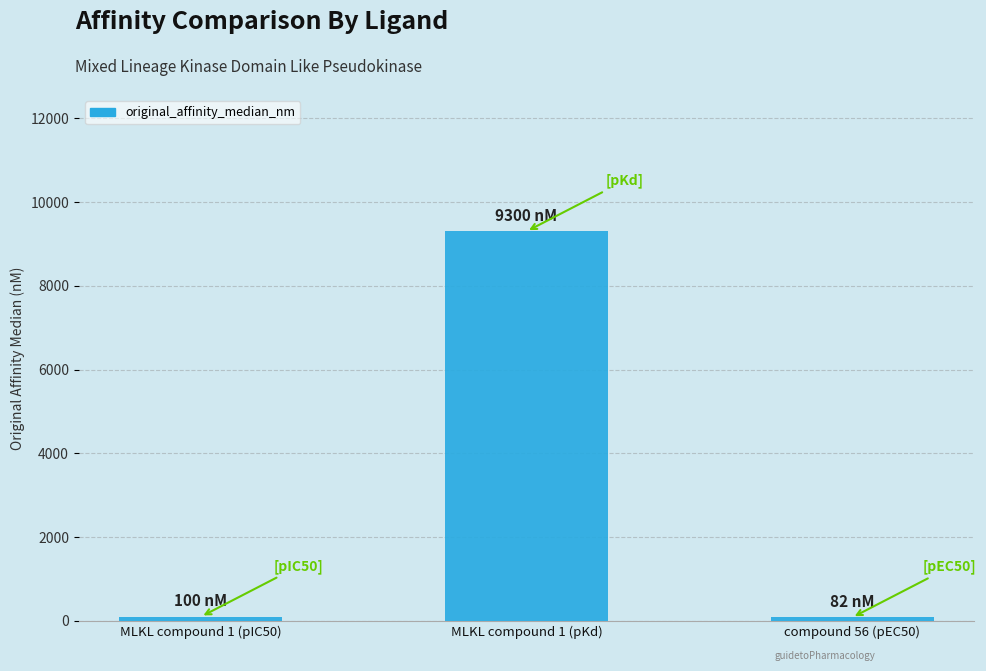

How many data points are less than 100?

1